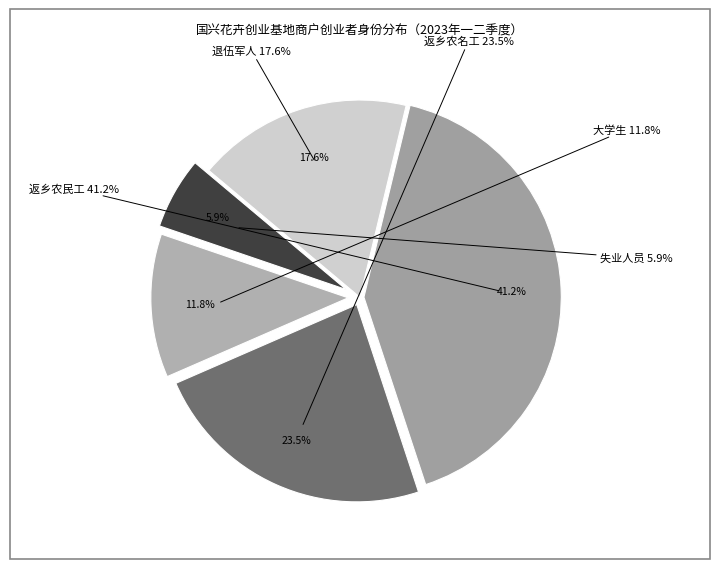

To the nearest percent, what portion does 大学生 represent?

12%